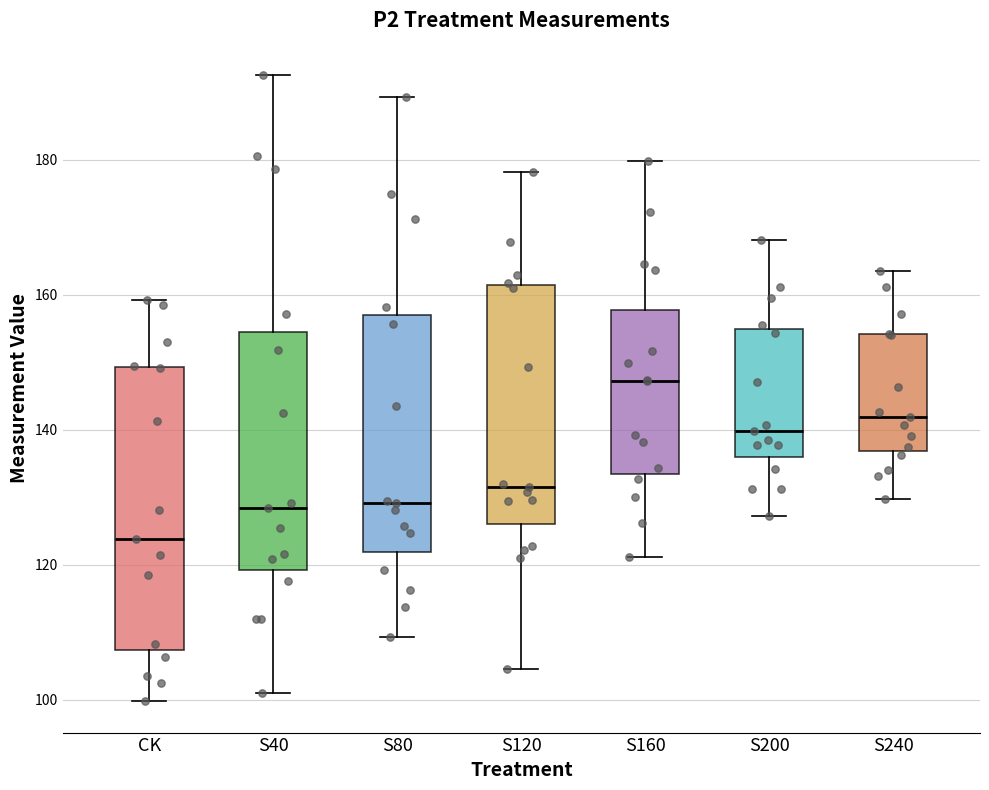

Reading left to right, read every box against the y-axis: the position of its median line, the range the box covers, and the ends of its whiskers. The values are not printed on the chart, so give them approximately, as read against the axis.

CK: median 124, box 108 to 150, whiskers 100 to 160
S40: median 128, box 120 to 154, whiskers 102 to 192
S80: median 130, box 122 to 156, whiskers 110 to 190
S120: median 132, box 126 to 162, whiskers 104 to 178
S160: median 148, box 134 to 158, whiskers 122 to 180
S200: median 140, box 136 to 154, whiskers 128 to 168
S240: median 142, box 136 to 154, whiskers 130 to 164